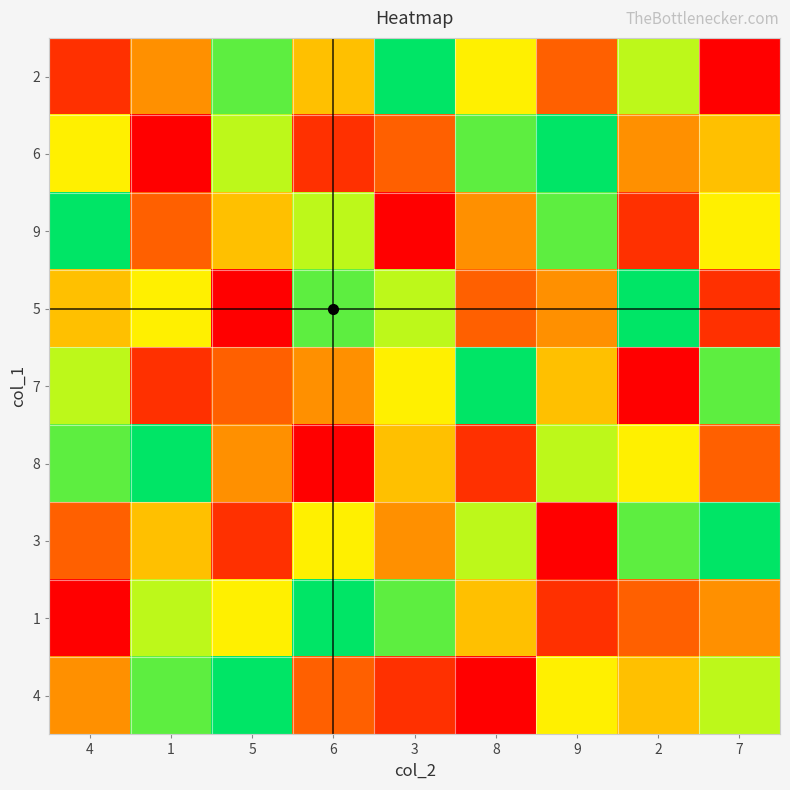

At how many categories does at least one series exceed 8?

9